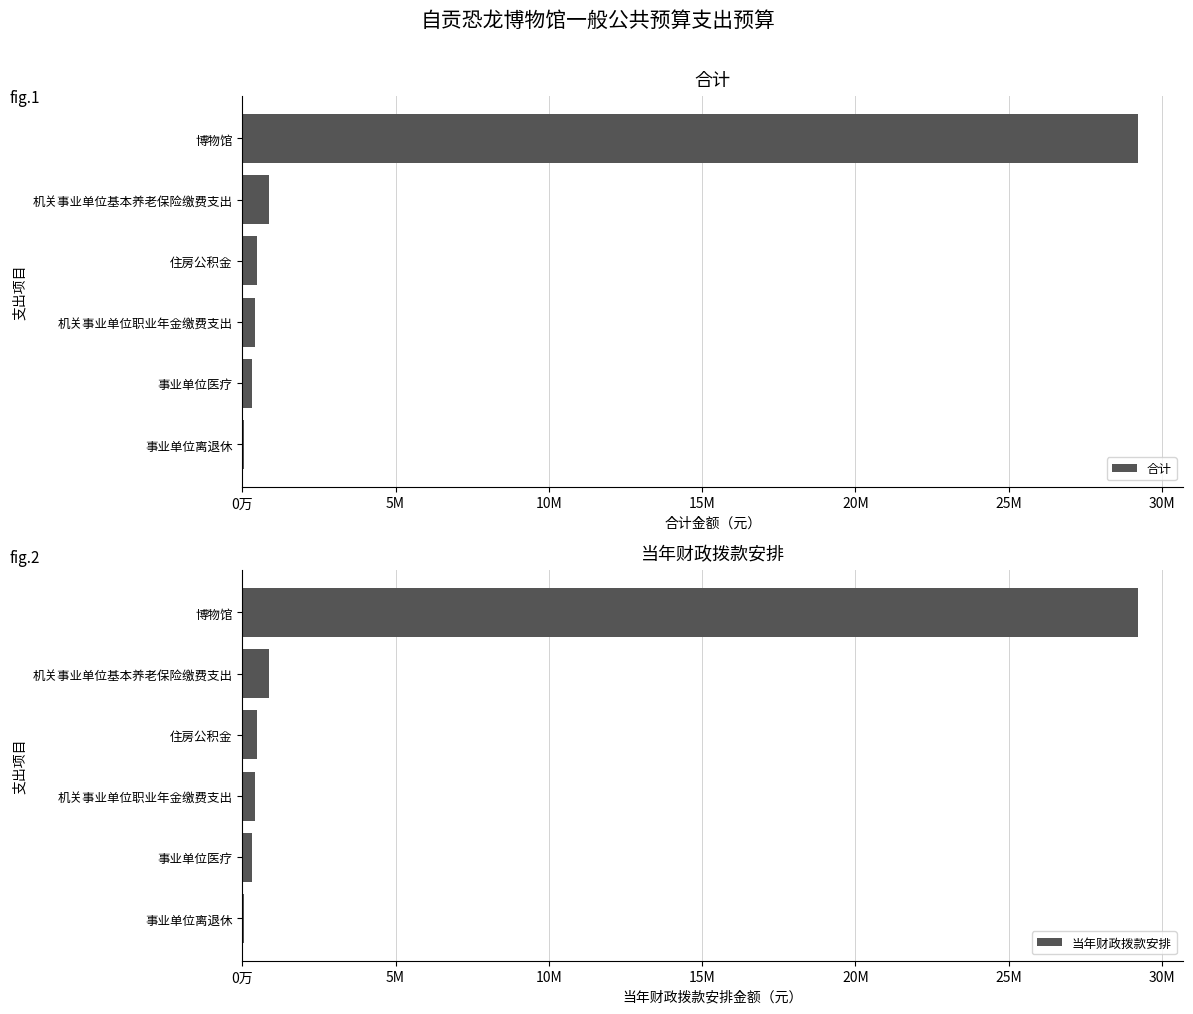

Which series has the largest total across all categories?

合计